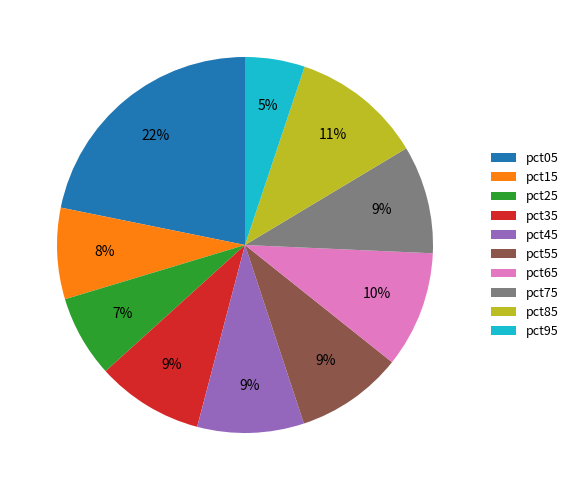

Does pct85 account for over 50% of the chart?

No